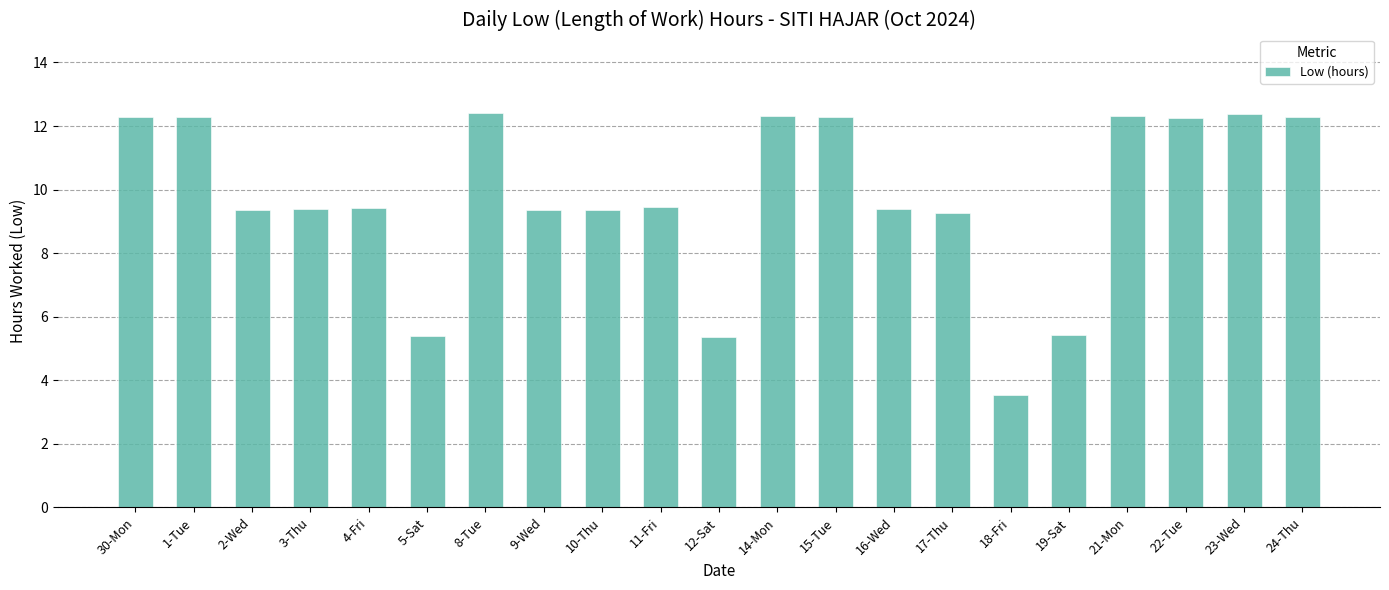

Between 8-Tue and 2-Wed, which is larger?

8-Tue